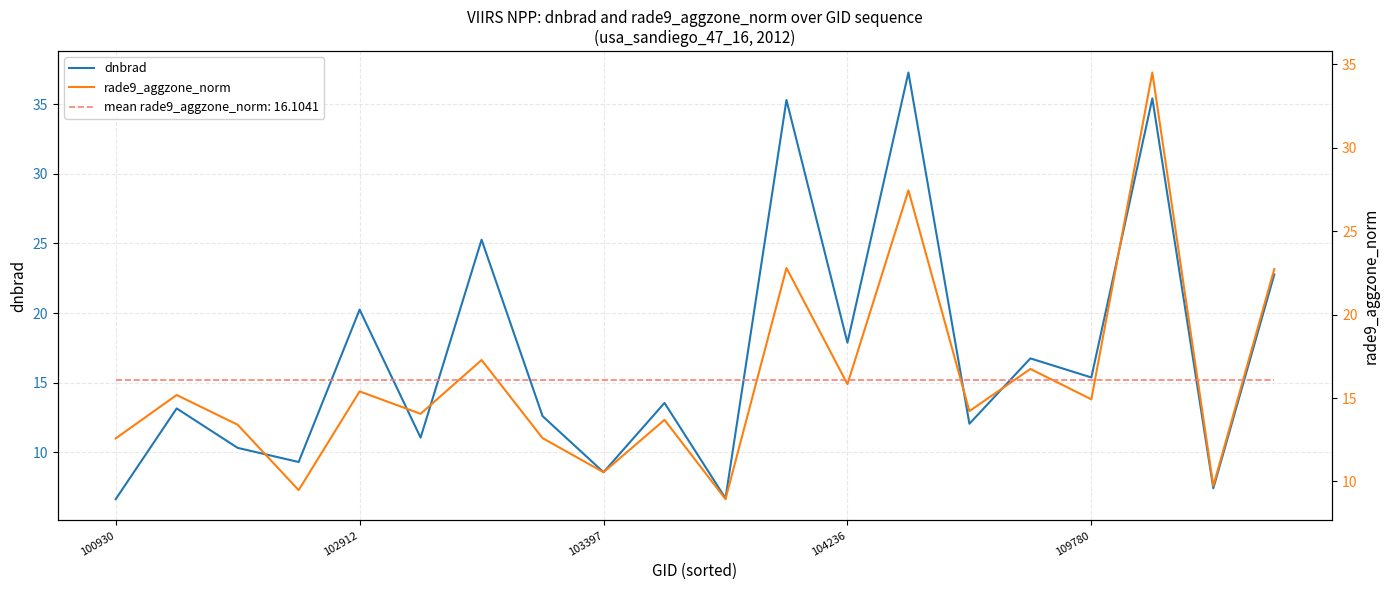

List the series in order of their peak value, lowest first.

rade9_aggzone_norm, dnbrad